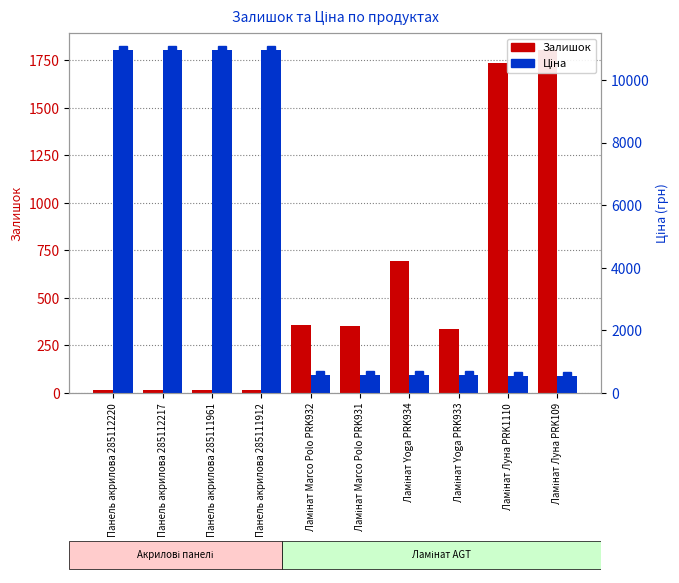

Reading left to right, extract all data points from this chart.

Залишок: 17.0	17.0	17.0	15.0	357.0	353.0	694.0	337.0	1734.0	1804.0
Ціна: 10964.4	10964.4	10964.4	10964.4	578.1	578.1	578.1	578.1	528.2	528.2